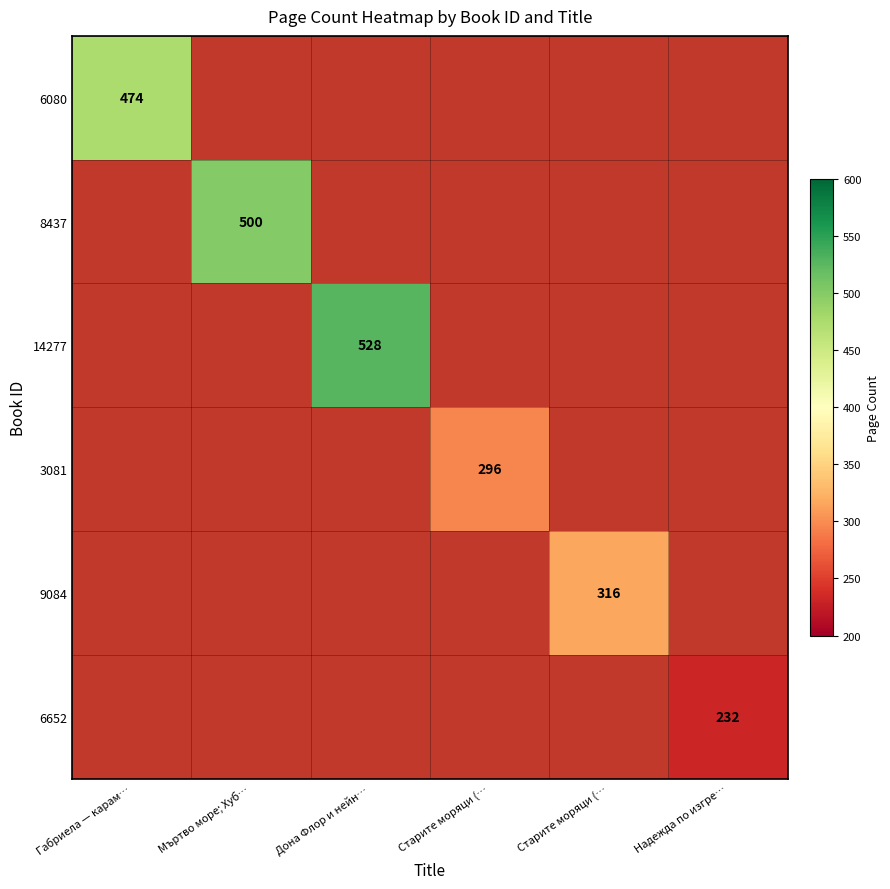

What is the highest value of the 6652 series?

232